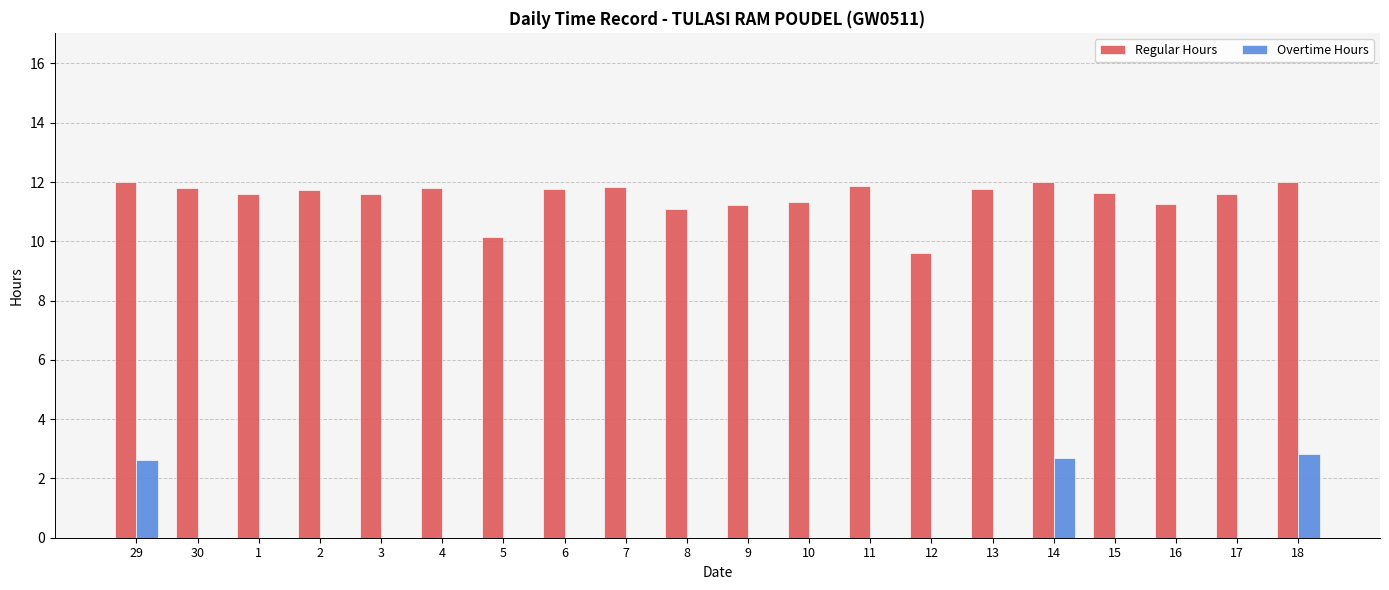

Is it true that Overtime Hours equals 0.0 at 11?

True